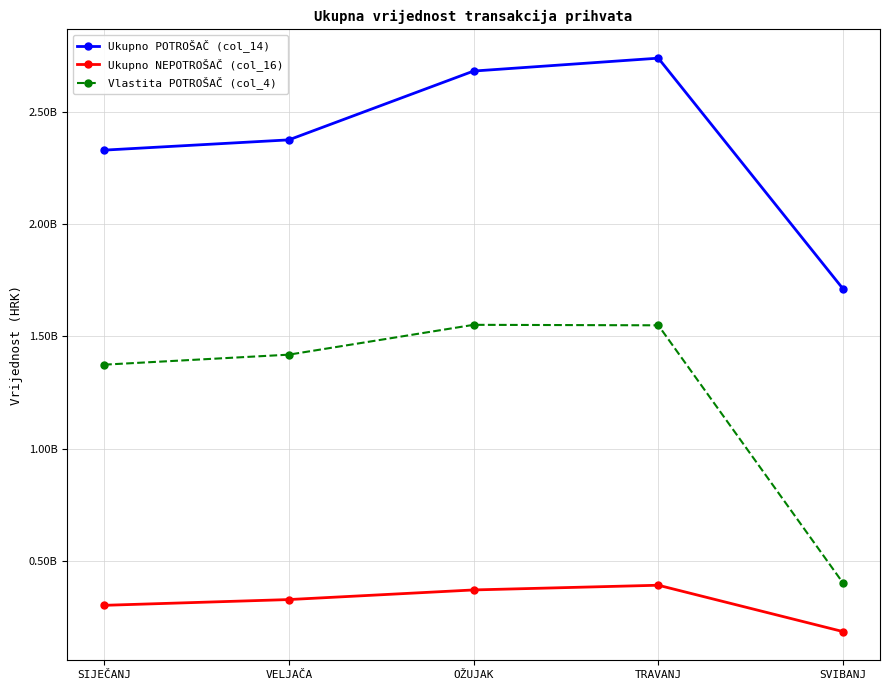

True or false: Ukupno POTROŠAČ (col_14) and Ukupno NEPOTROŠAČ (col_16) cross at least once.

False